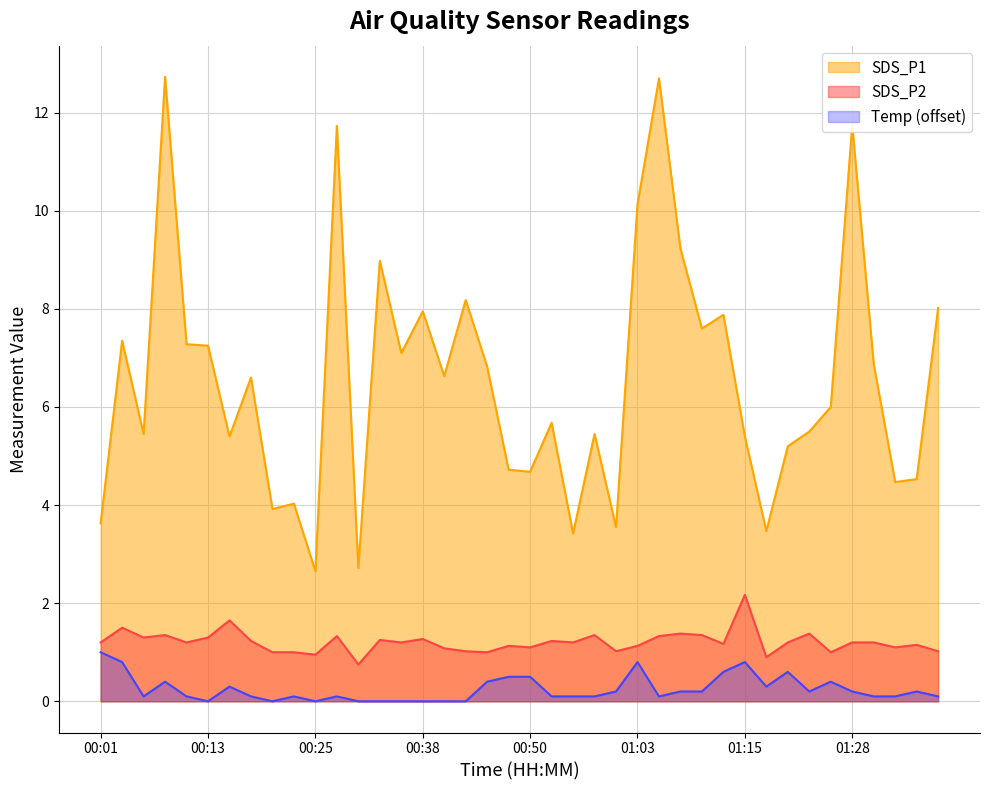

What is the difference between the SDS_P1 values at 00:36 and 00:48?

2.4